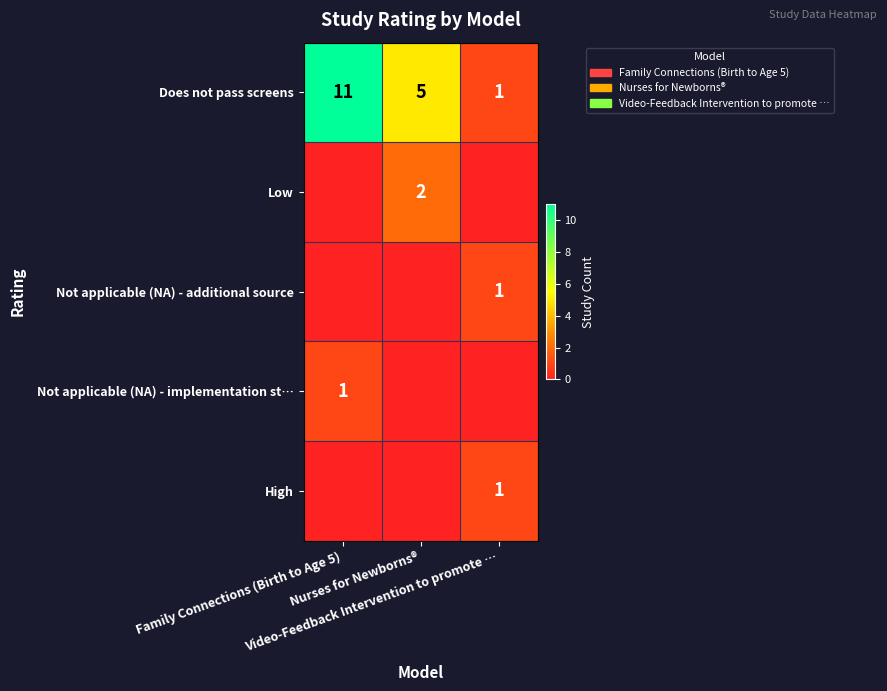

What is the sum of all Does not pass screens values?

17